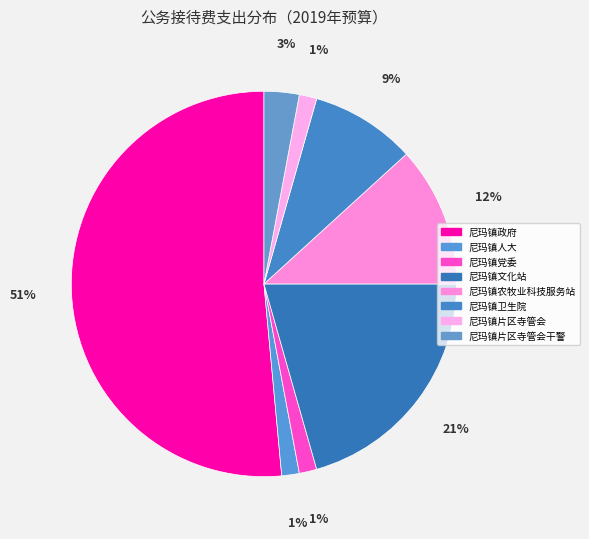

How many segments does this pie chart have?

8